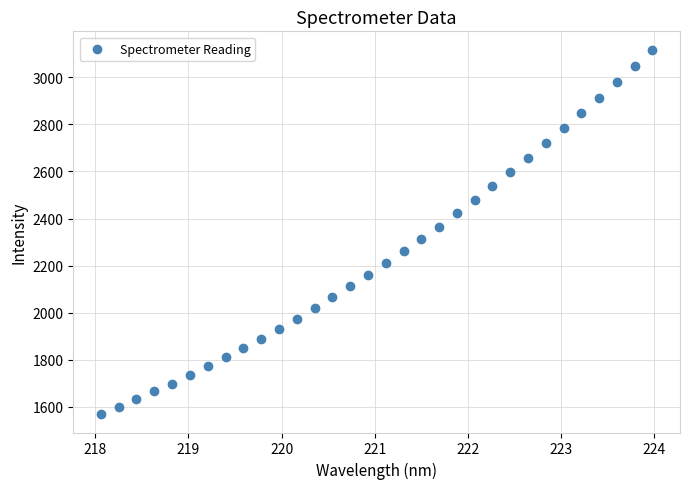

What is the range of Y values (max minus min)?

1548.2